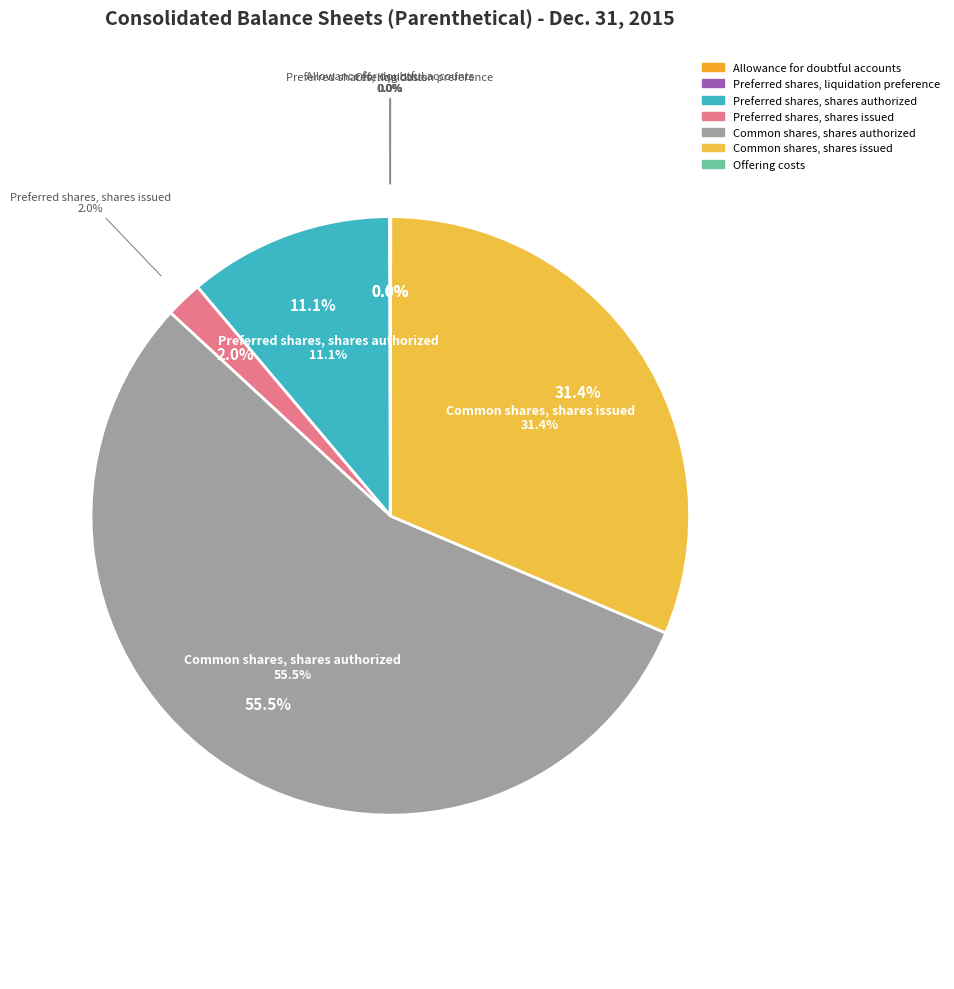

Rank the categories by value from highest to lowest.

Common shares, shares authorized, Common shares, shares issued, Preferred shares, shares authorized, Preferred shares, shares issued, Preferred shares, liquidation preference, Offering costs, Allowance for doubtful accounts